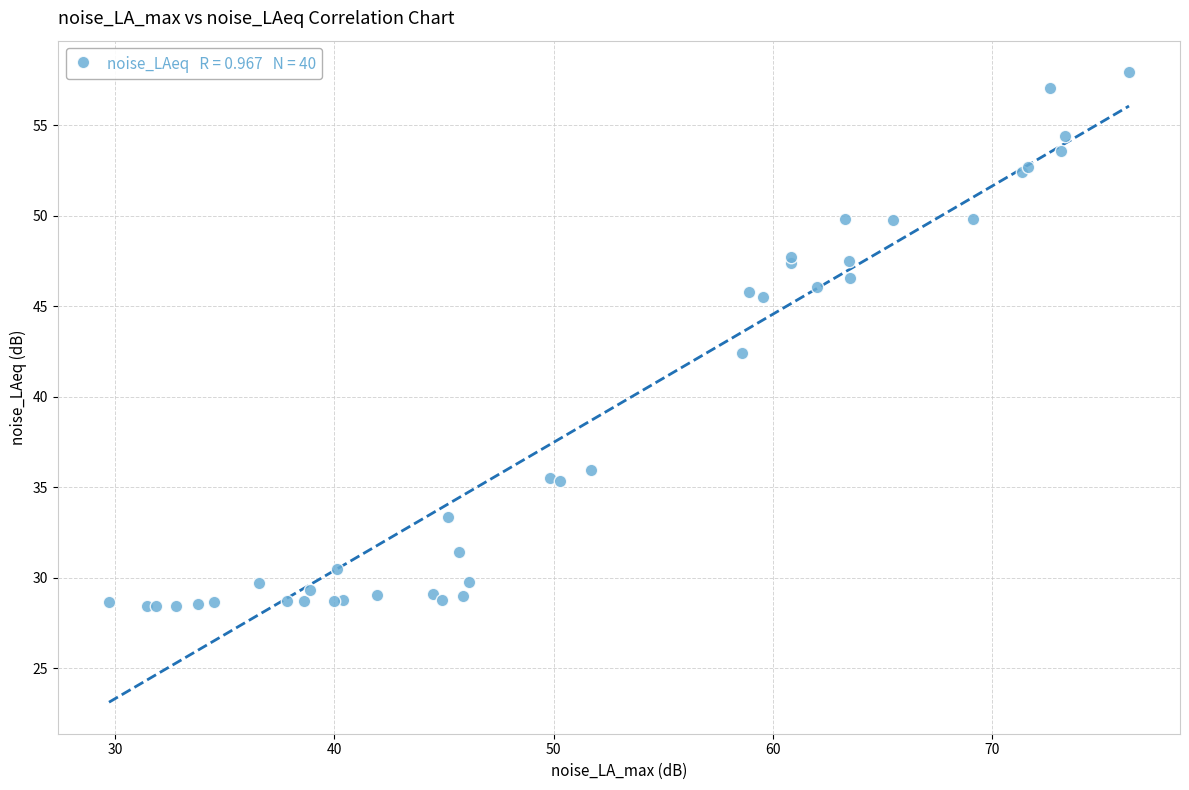

What Y value in the scatter plot is closest to 43?

42.4